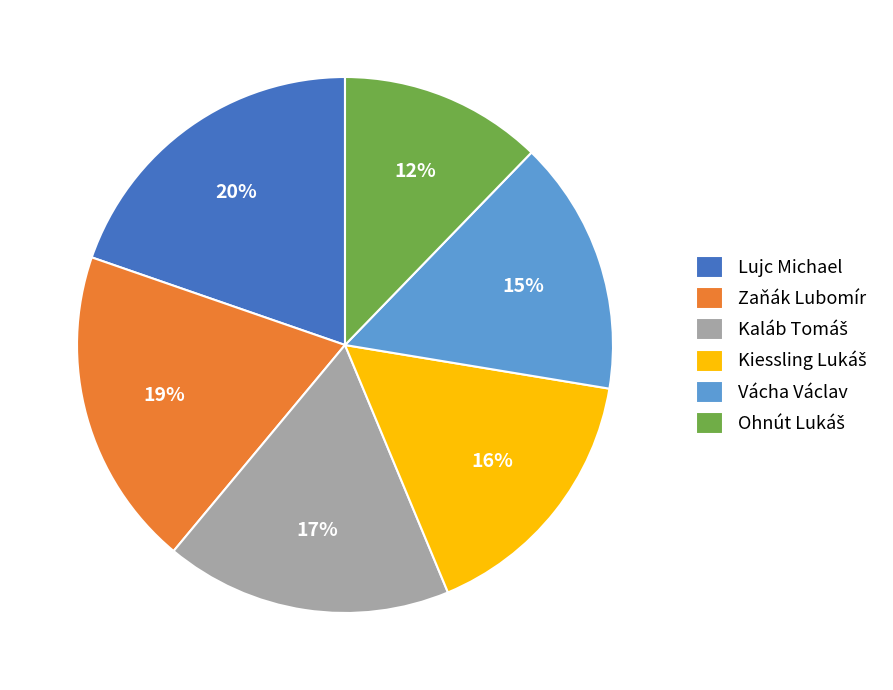

How many segments does this pie chart have?

6